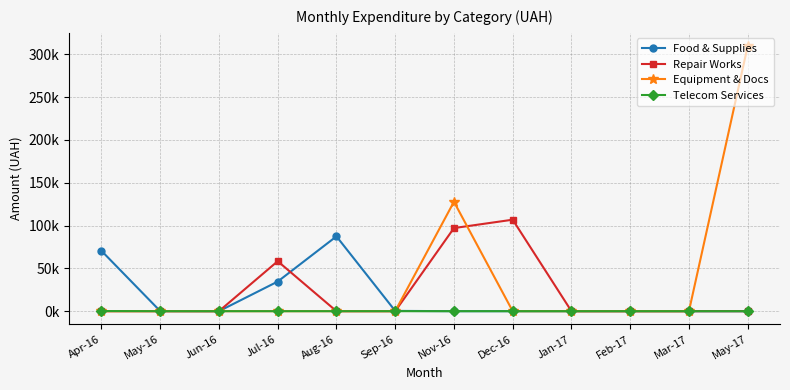

Reading left to right, transcribe all the data shown in this chart.

Food & Supplies: 70461.6	108.3	0.0	34593.4	87364.5	336.0	0.0	0.0	0.0	0.0	0.0	0.0
Repair Works: 0.0	0.0	0.0	58345.5	0.0	0.0	97036.4	106814.1	0.0	0.0	0.0	0.0
Equipment & Docs: 0.0	0.0	0.0	0.0	0.0	0.0	127764.0	0.0	0.0	0.0	0.0	309489.5
Telecom Services: 149.2	0.0	0.0	0.0	0.0	0.0	0.0	0.0	0.0	0.0	0.0	0.0